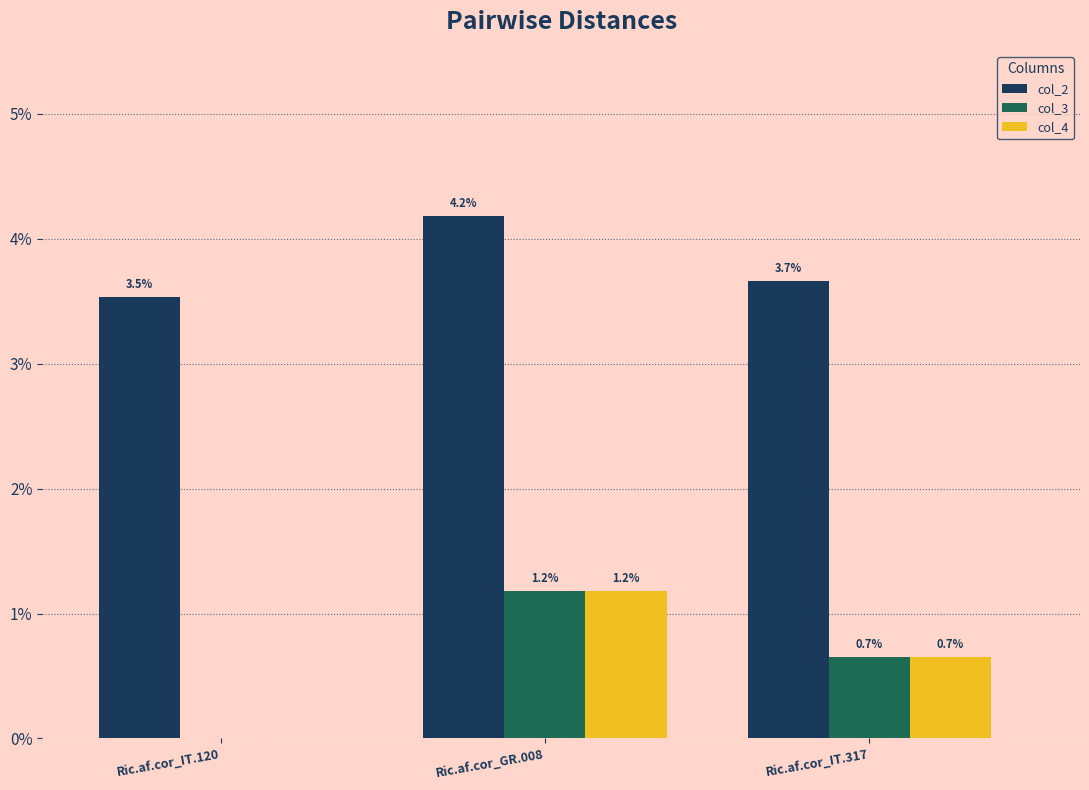

Rank the series by their maximum value, from highest to lowest.

col_2, col_3, col_4